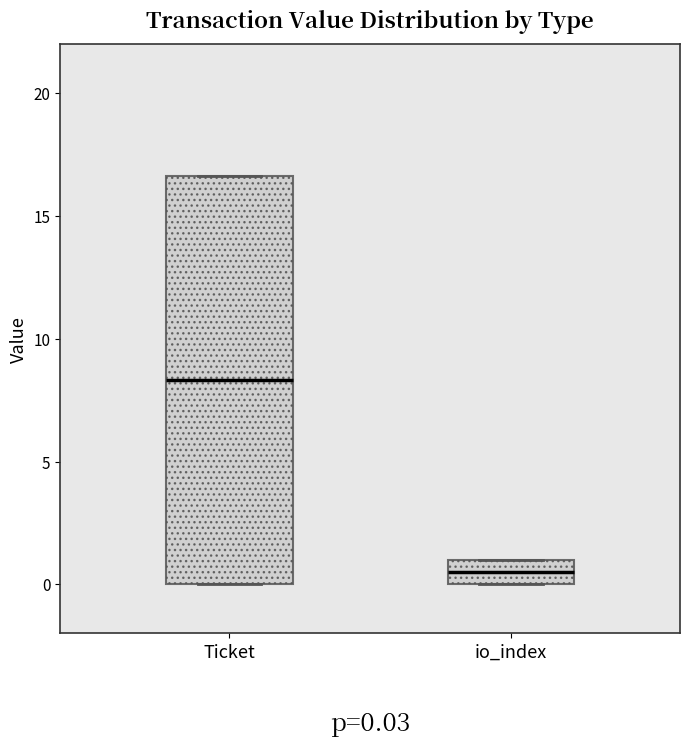

Which box is the tallest, from its lower edge to its upper edge?

Ticket